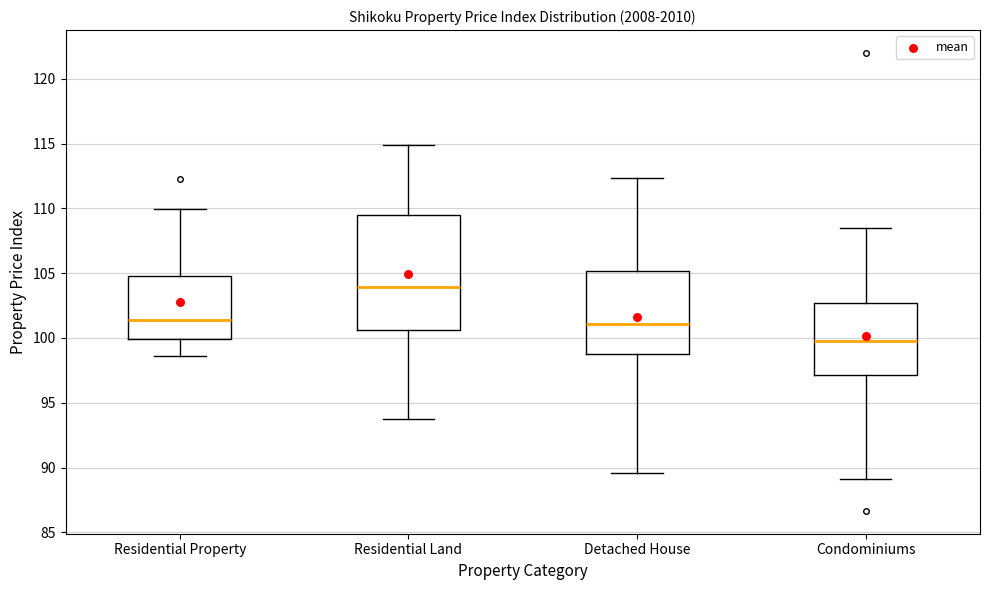

Comparing the boxes themselves (not the whiskers), which one is the tallest?

Residential Land